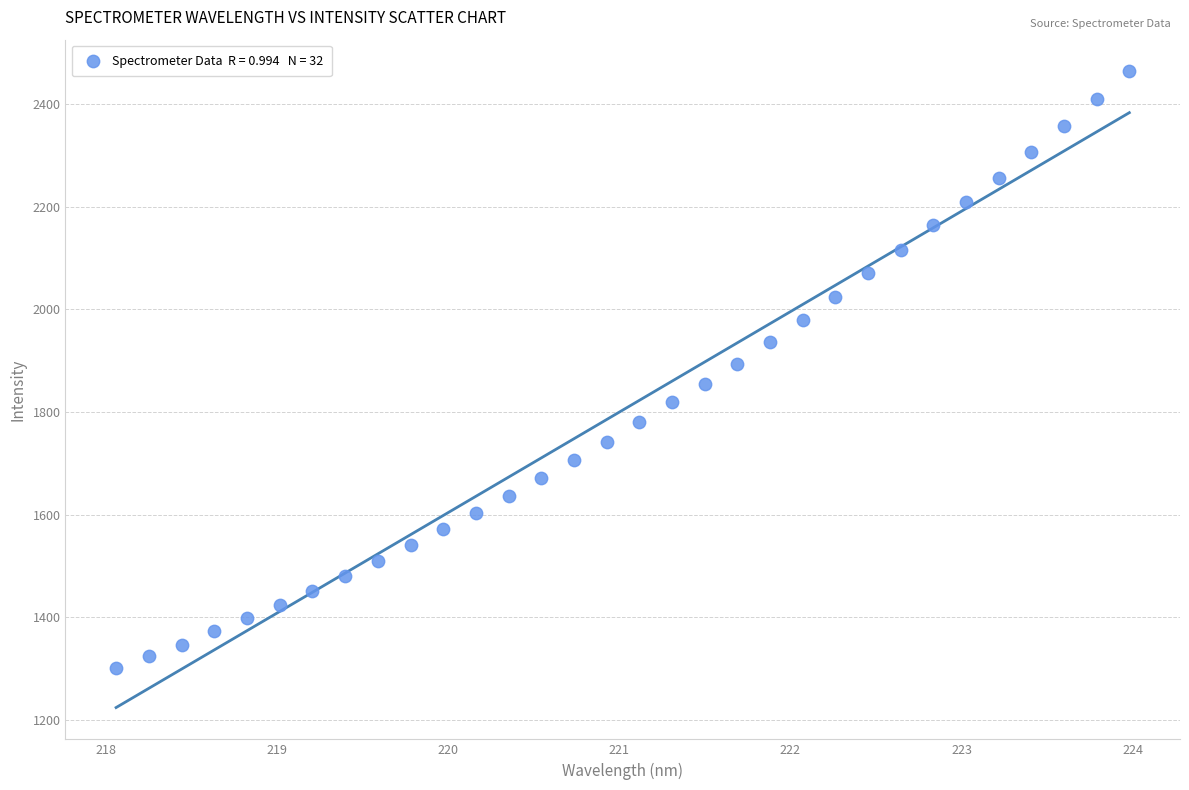

What is the range of X values (max minus min)?

5.9